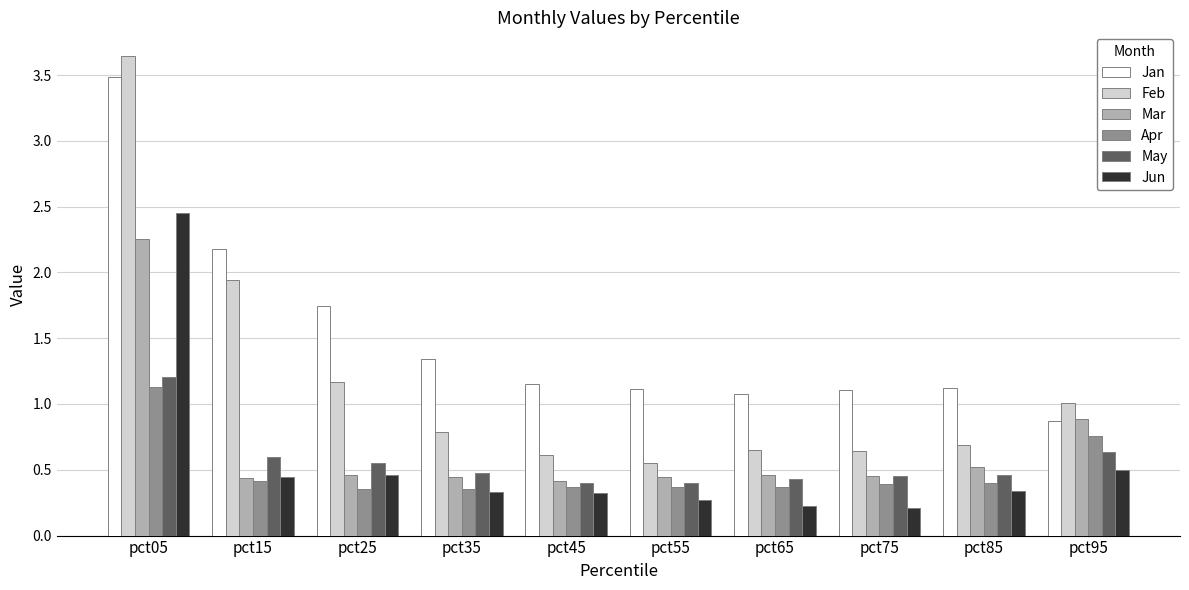

Which series has the widest spread of values?

Feb